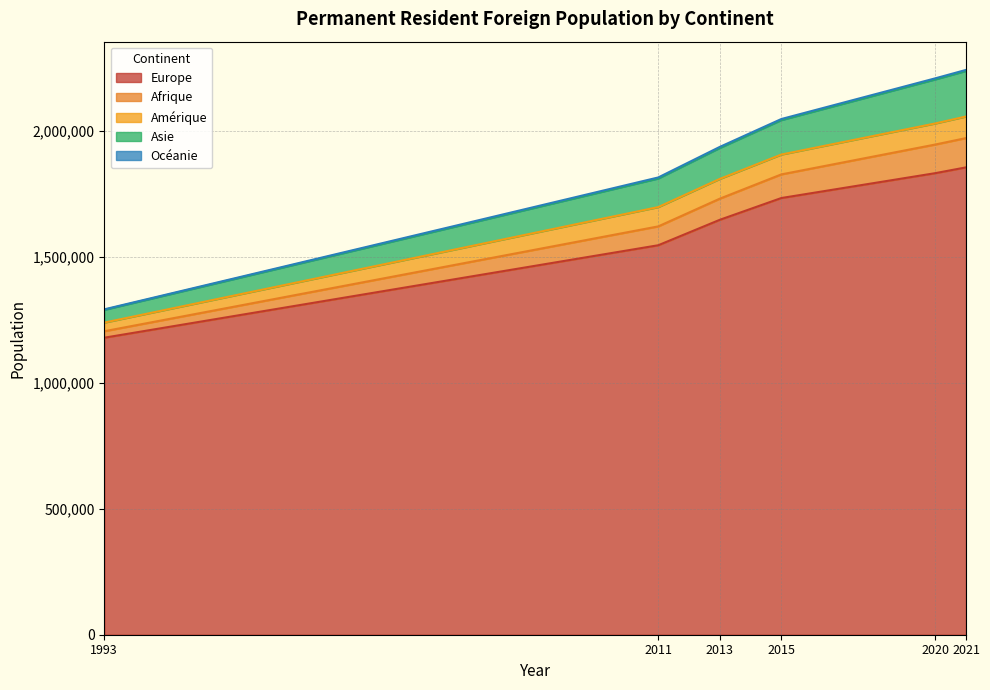

What is the difference between the maximum and minimum values in the Europe series?

676078